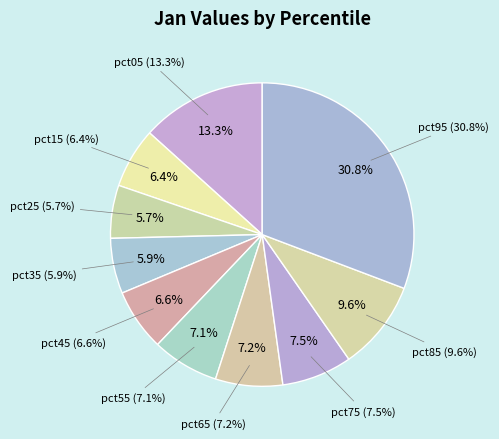

How many segments does this pie chart have?

10